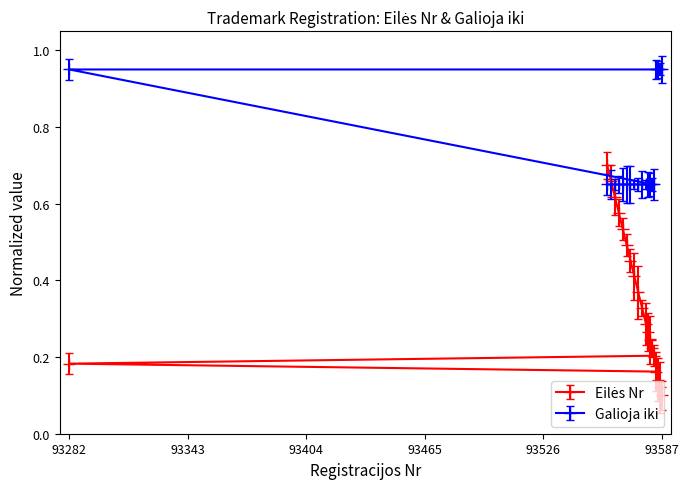

Between 93582 and 93573, which series saw the biggest shift?

Eilės Nr